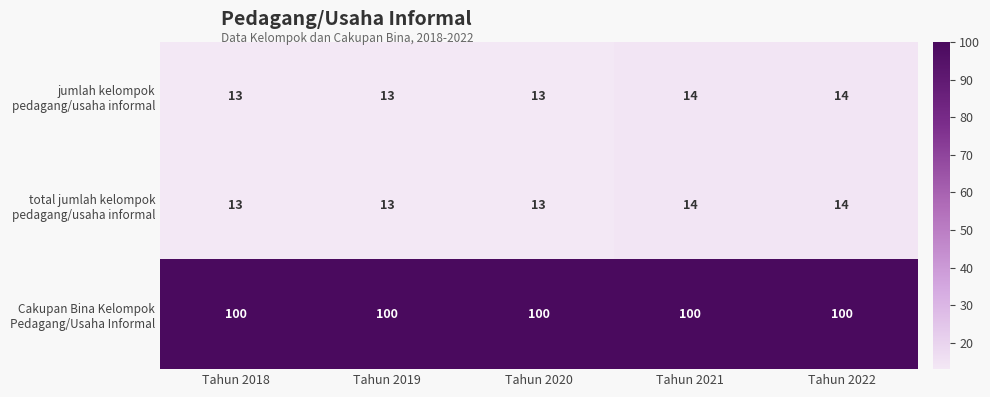

What is the difference between the highest and lowest values at Tahun 2018?

87